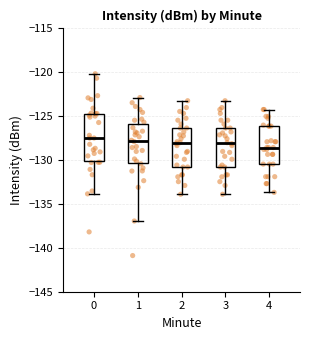

Where does the lower whisker of the box at x = 2 end on the y-axis? The values are not printed on the chart, so give them approximately, as read against the axis.

-134.0